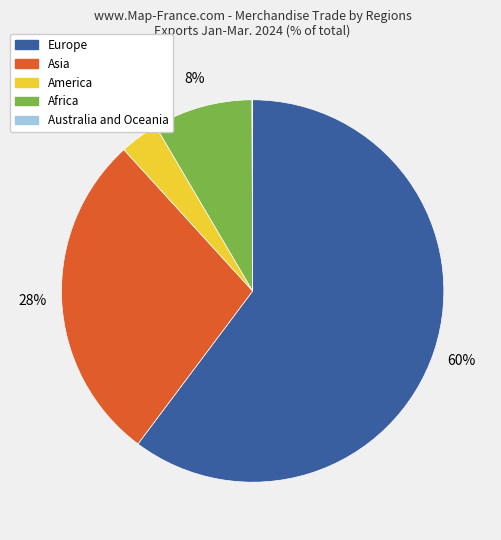

Which category has the biggest portion of the pie?

Europe